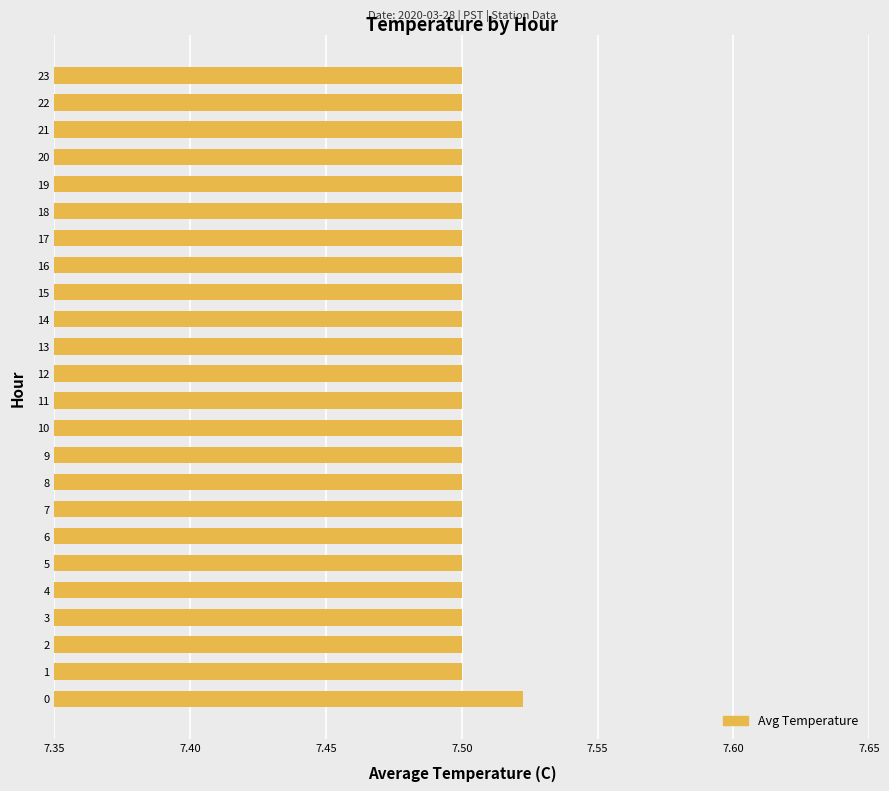

What is the sum of the values at 7 and 13?

15.0